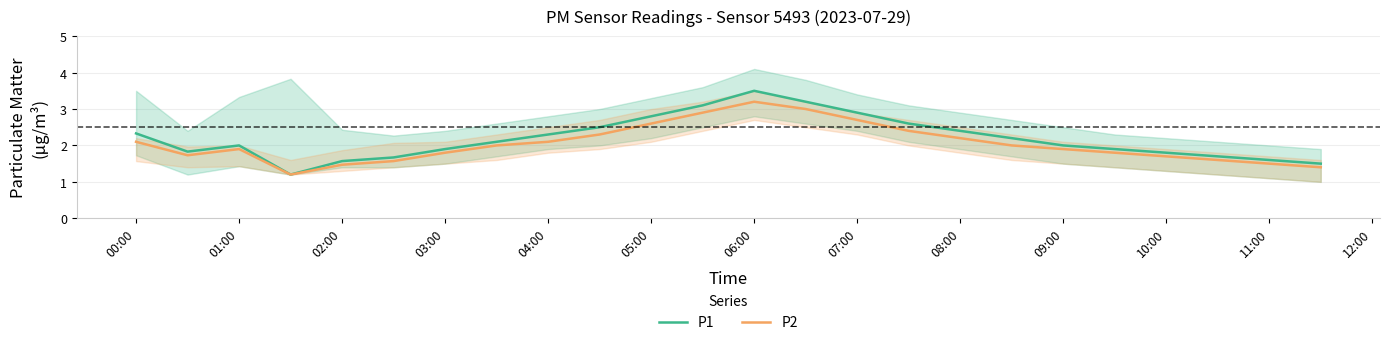

What is the sum of all P1 values?

52.6